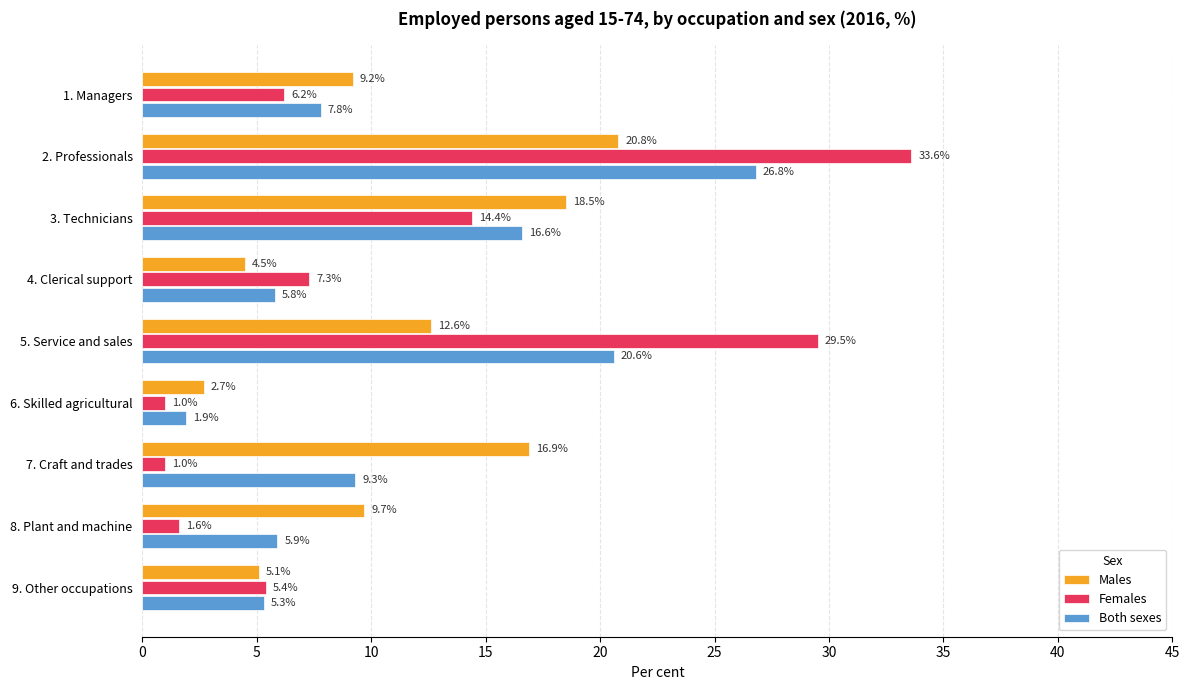

True or false: Both sexes has a value of 26.8 at 3. Technicians.

False